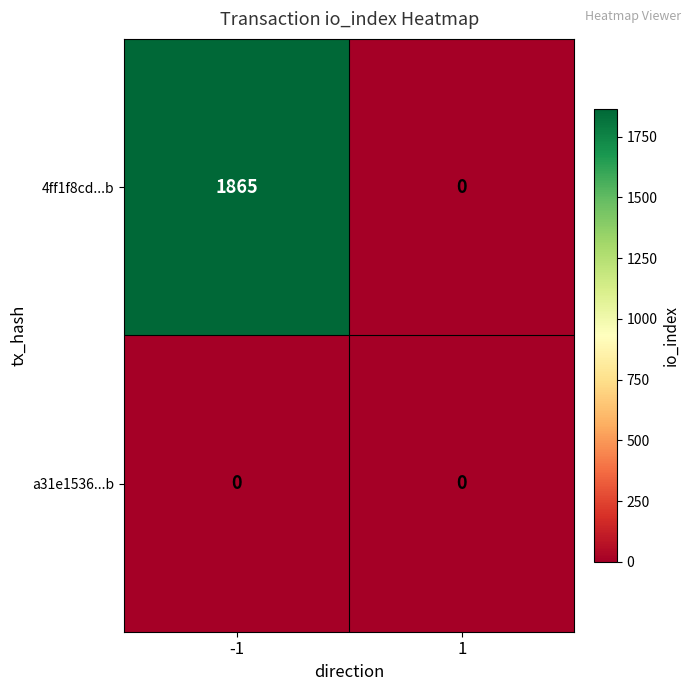

The value of 4ff1f8cd...b at 1 is 0. True or false?

True